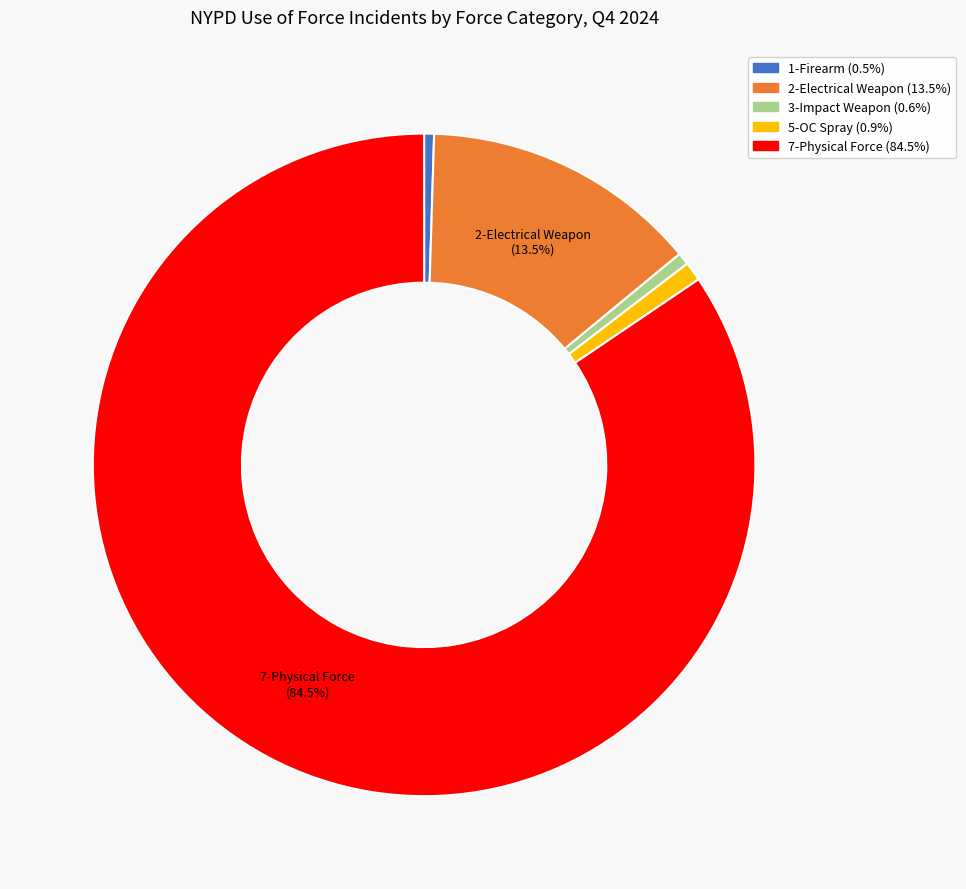

What is the majority slice?

7-Physical Force